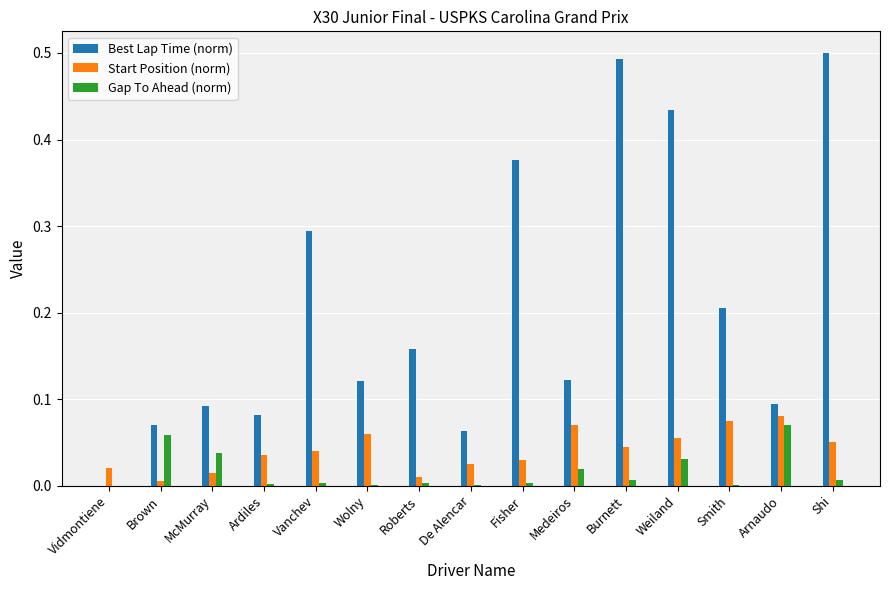

The Best Lap Time (norm) series shows 0.0 at Arnaudo. True or false?

False